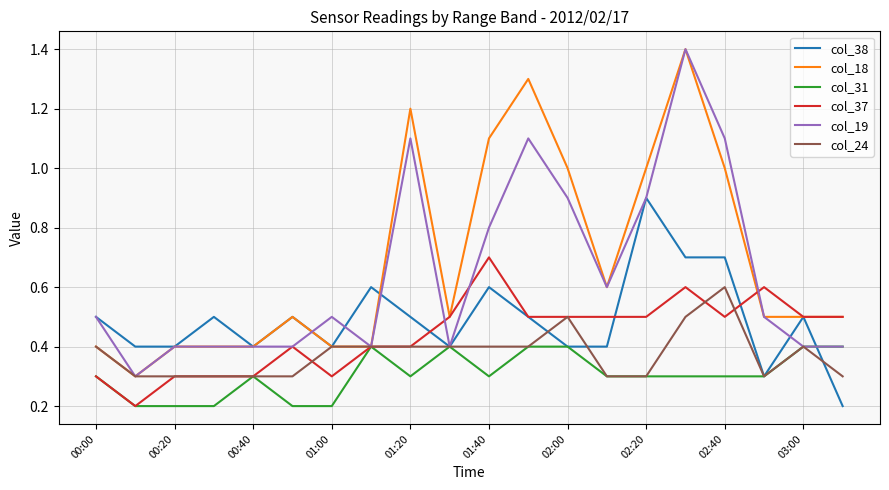

What is the lowest value of the col_19 series?

0.3